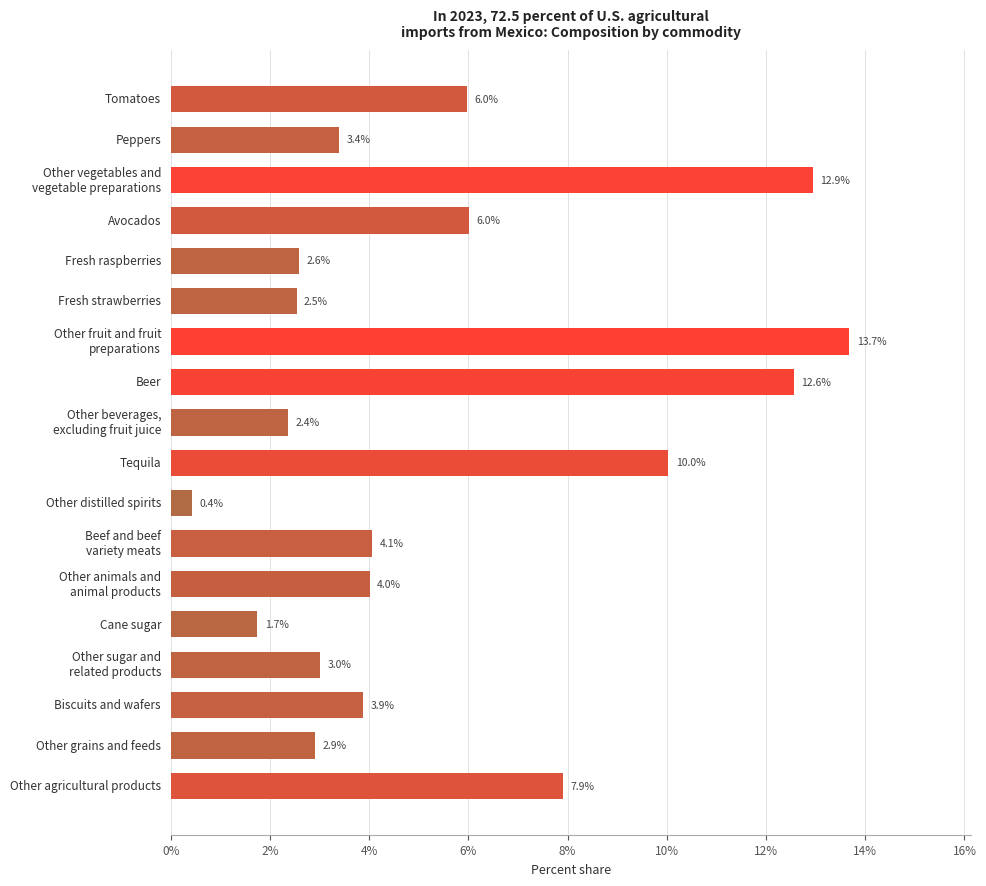

At which category does the chart reach its minimum across all series?

Other distilled spirits